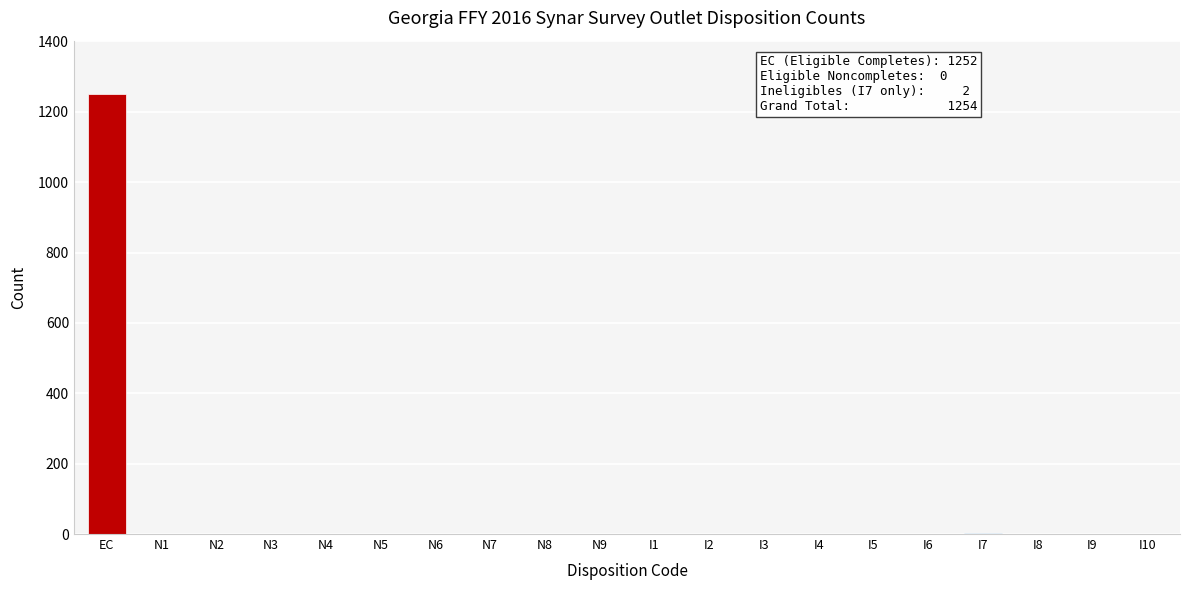

Which label corresponds to the largest value in the chart?

EC